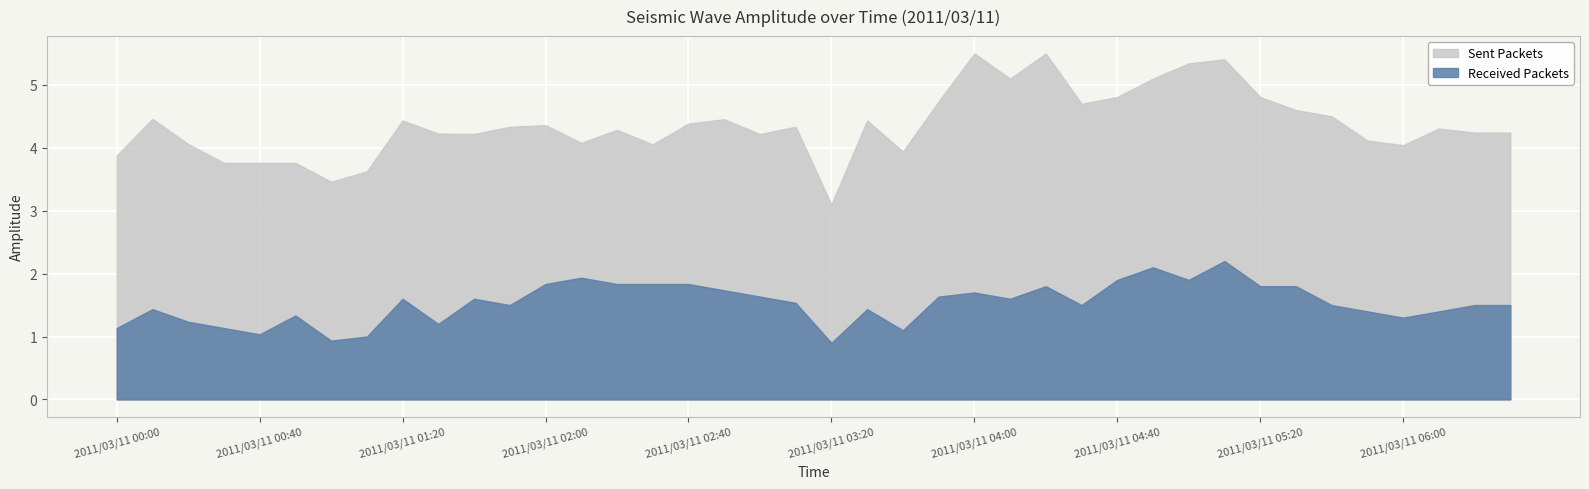

What is the difference between the highest and lowest values at 2011/03/11 04:00?

3.8